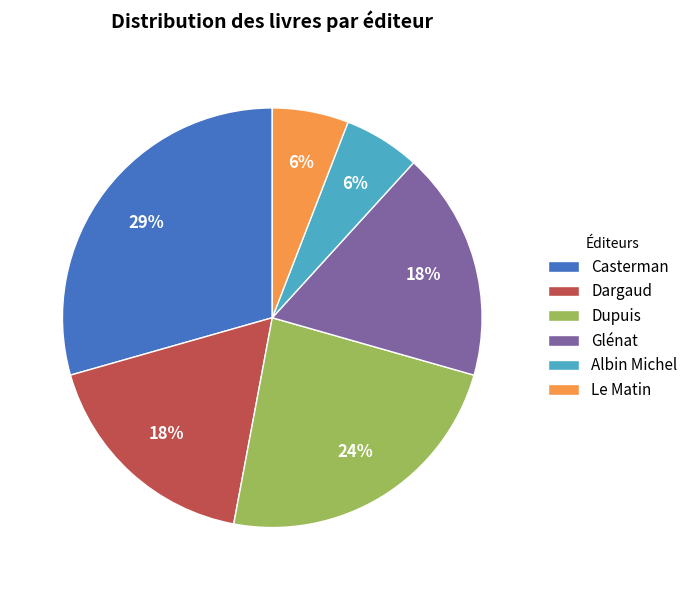

What is the largest slice in the pie chart?

Casterman